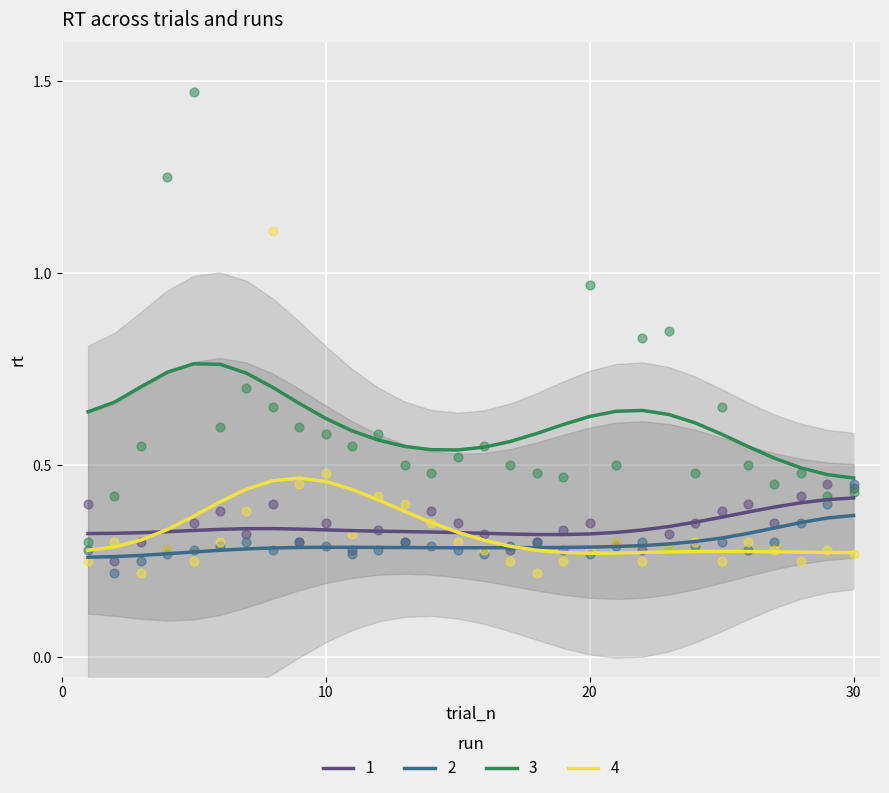

Which series has the largest total across all categories?

3